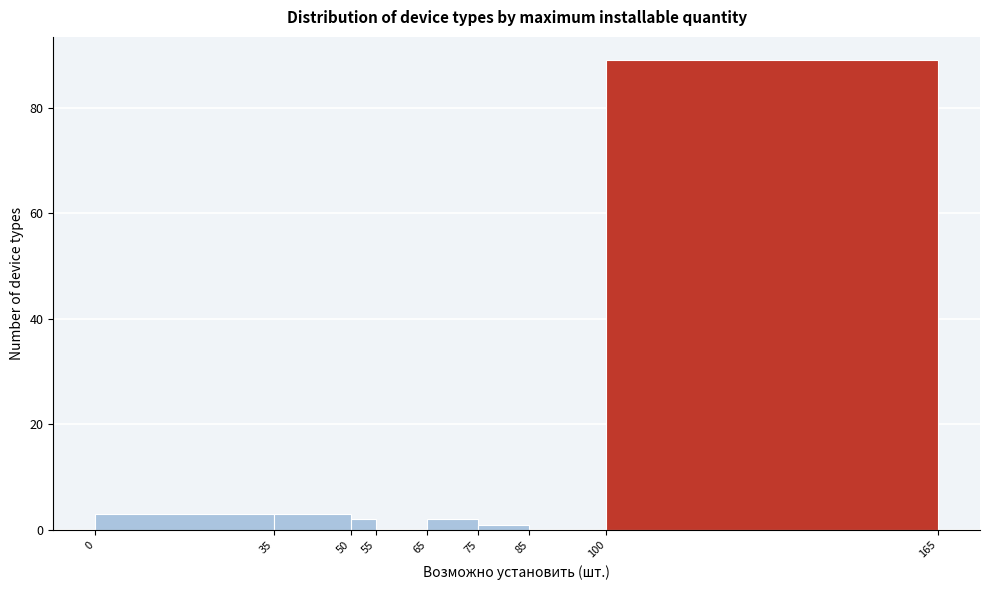

Reading left to right, list every bar in this chart as the range it spans on the x-axis followed by its height. The values are not printed on the chart, so give them approximately, as read against the axis.

0 to 35: 4
35 to 50: 4
50 to 55: 2
55 to 65: 0
65 to 75: 2
75 to 85: under 2
85 to 100: 0
100 to 165: 90